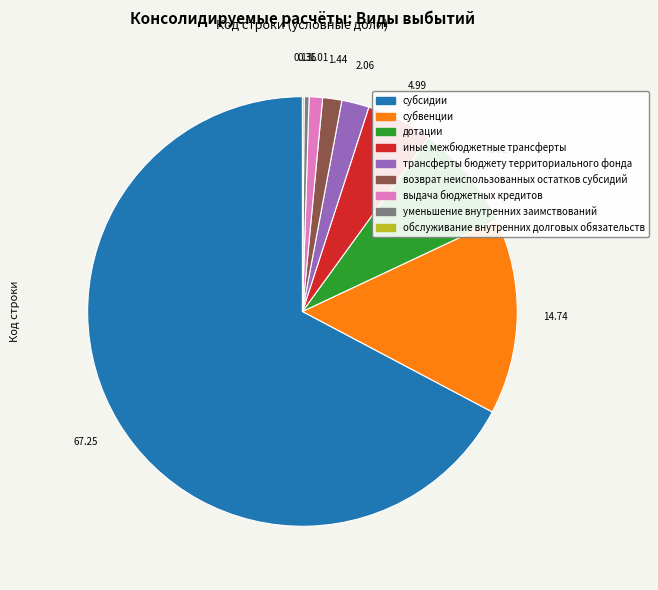

Combined, do дотации and субвенции account for over 50%?

No